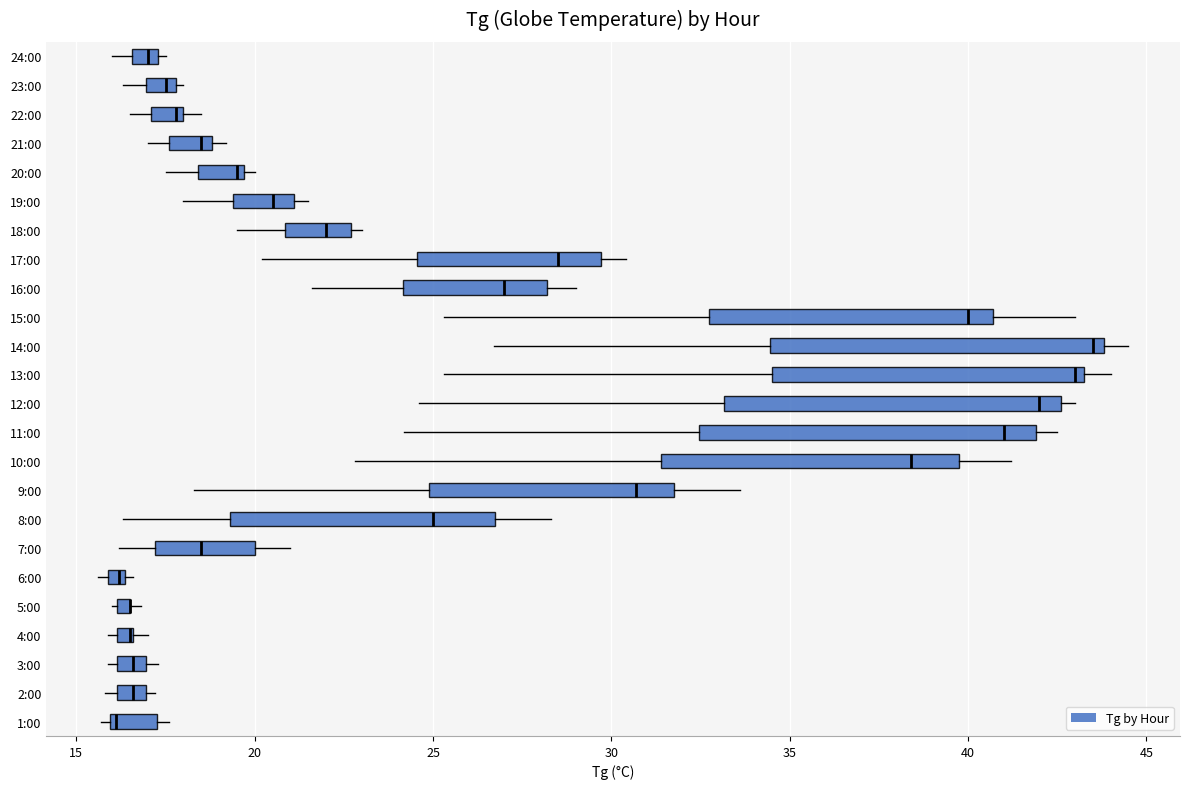

Where does the right whisker of the box for 8:00 end on the x-axis? The values are not printed on the chart, so give them approximately, as read against the axis.

28.5